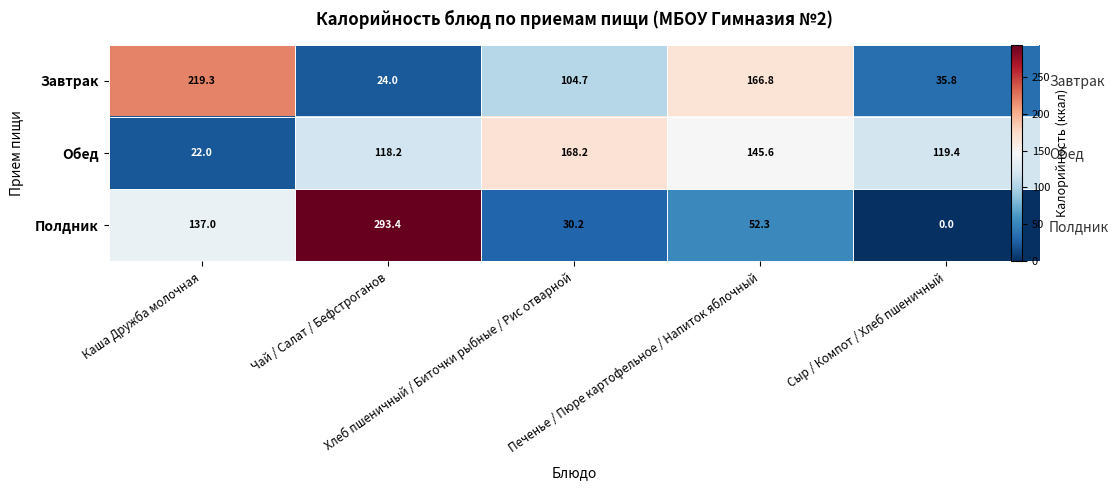

Between Сыр / Компот / Хлеб пшеничный and Каша Дружба молочная, which is larger?

Каша Дружба молочная